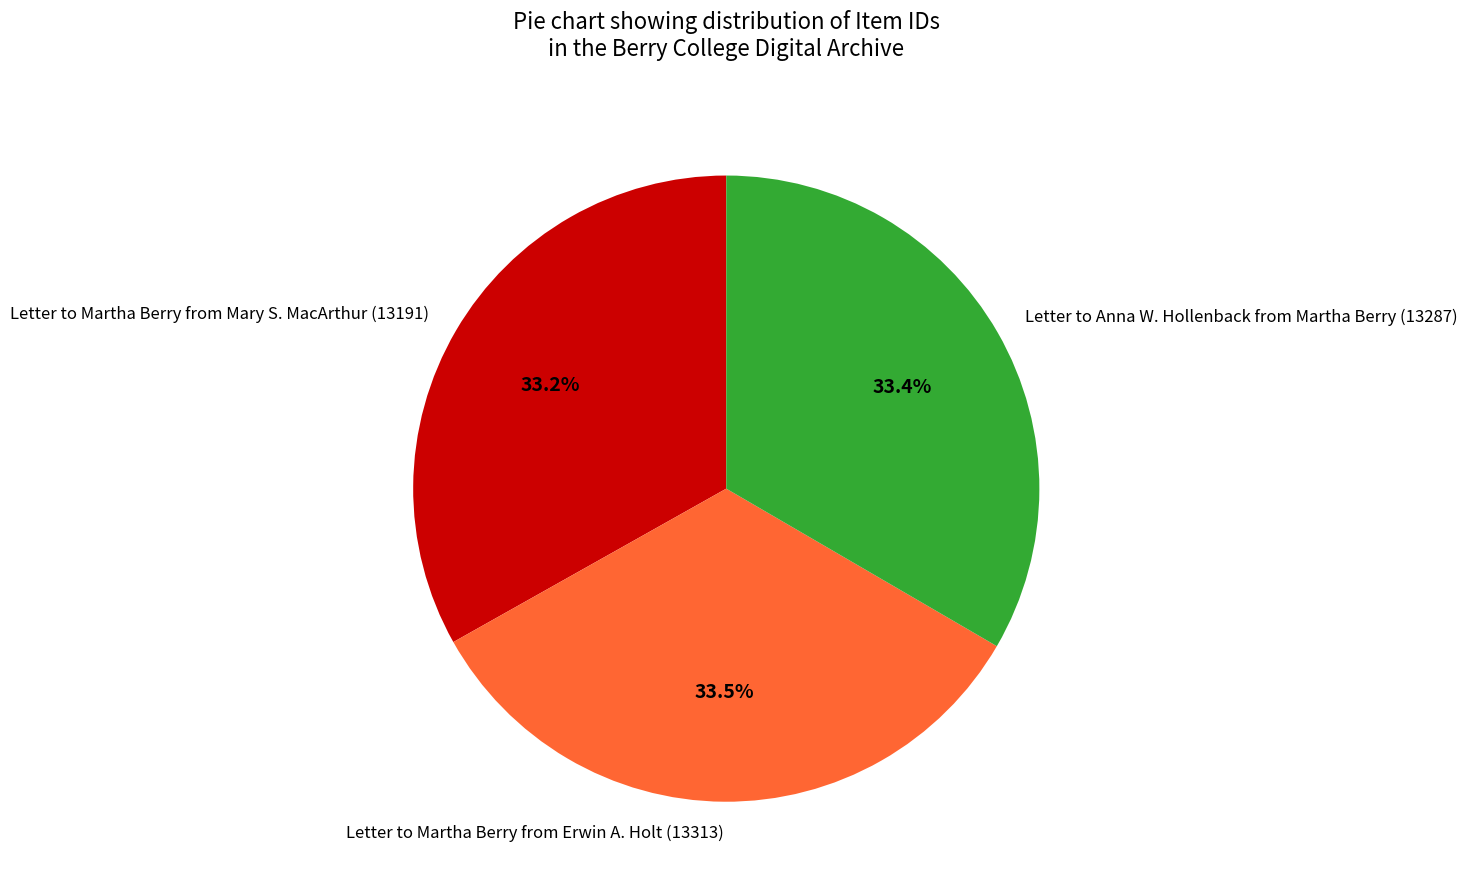

Is there a majority slice in this chart?

No